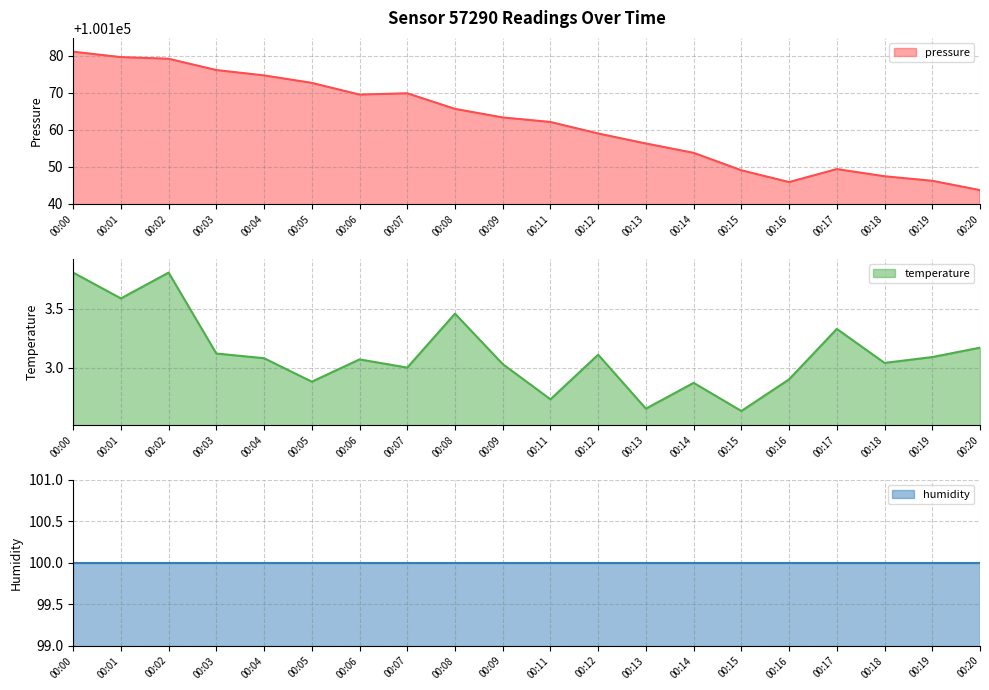

Where is the first local minimum for pressure?

00:06